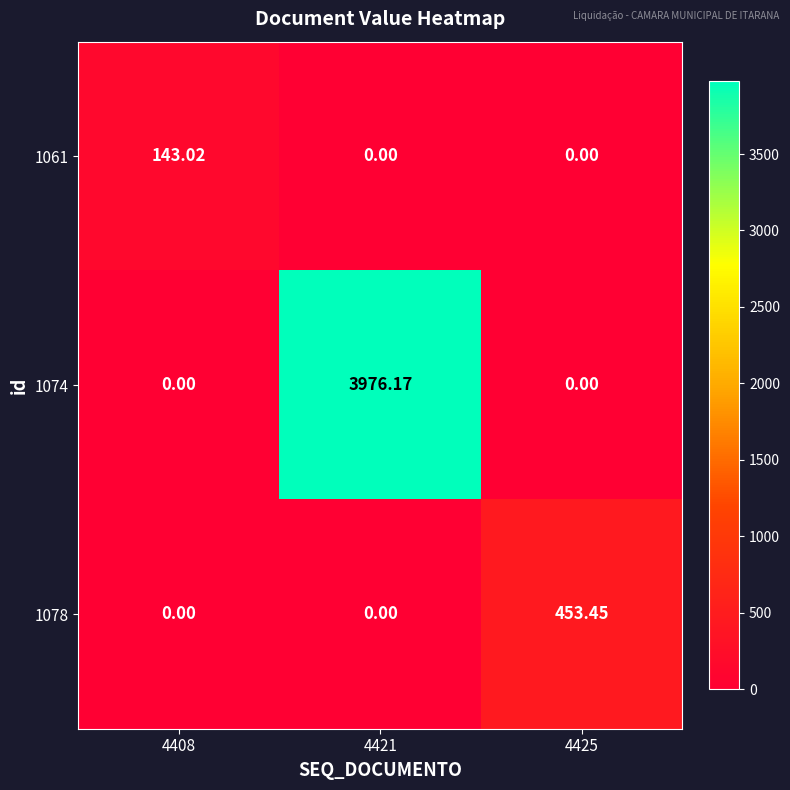

At which category is the sum across all series the highest?

4421